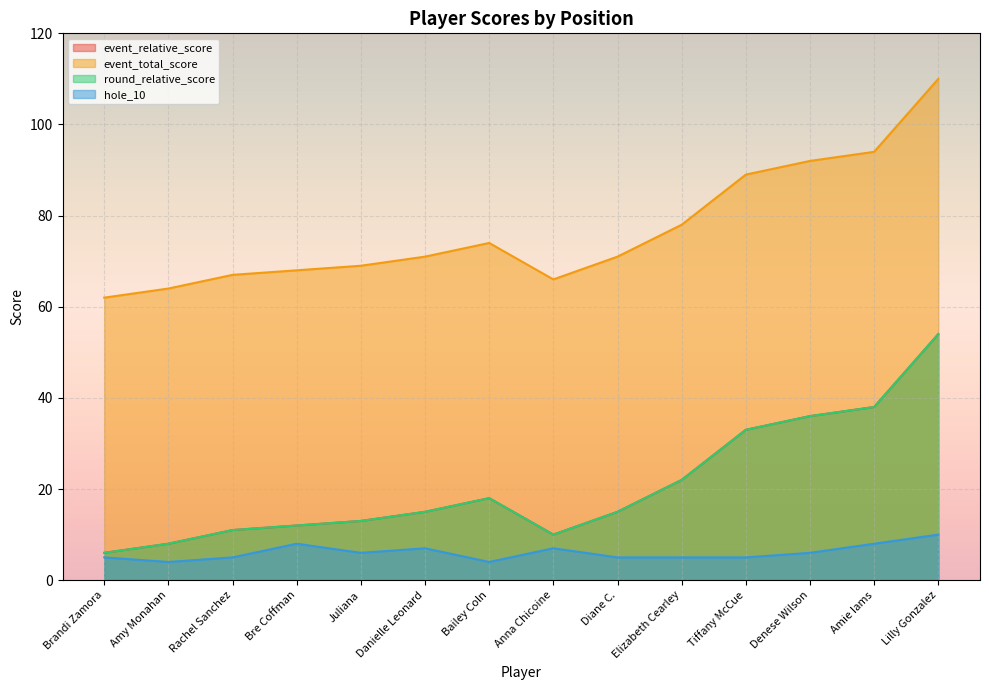

At which category is the sum across all series the highest?

Lilly Gonzalez